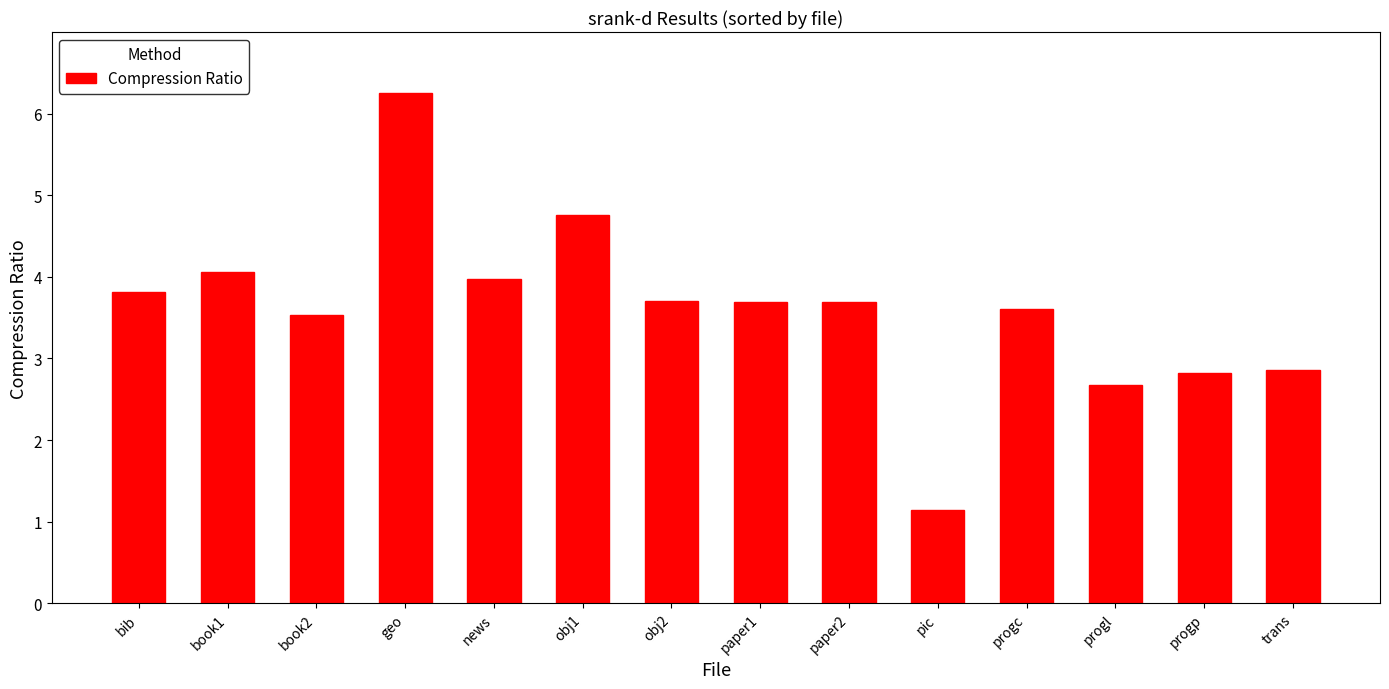

What is the change in value from progc to trans?

-0.7